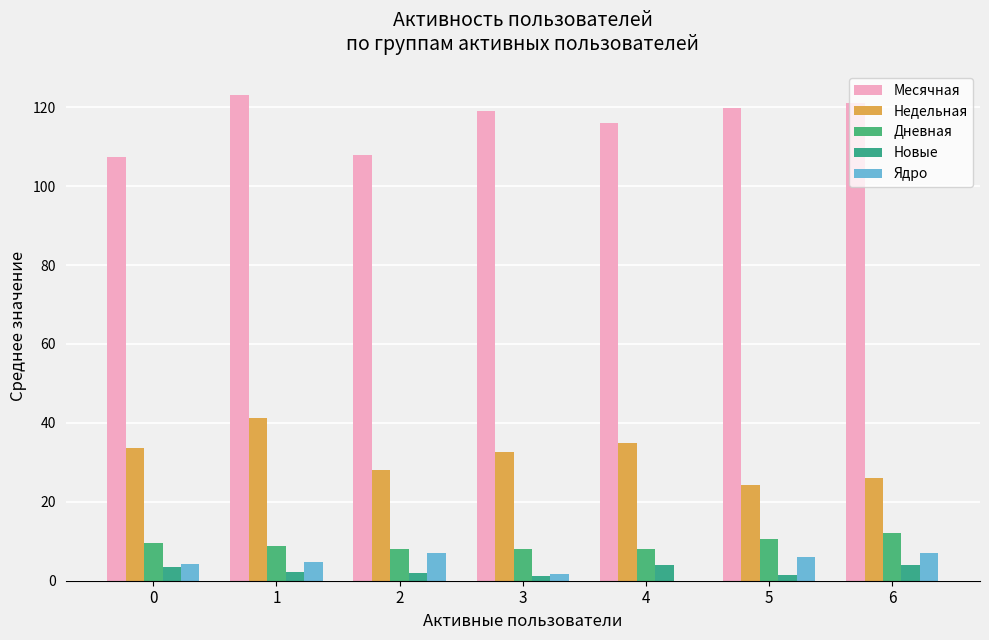

Between 5 and 6, which series saw the biggest shift?

Новые